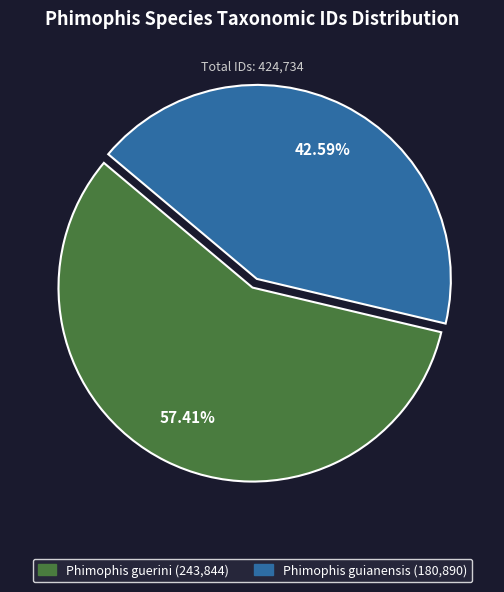

What percentage is the Phimophis guerini slice, to the nearest percent?

57%